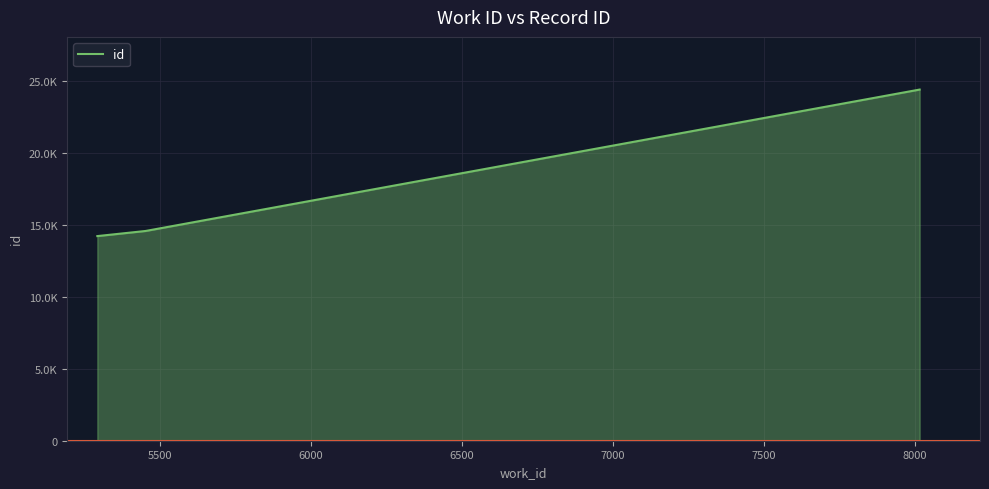

Reading left to right, transcribe all the data shown in this chart.

14218	14574	24399